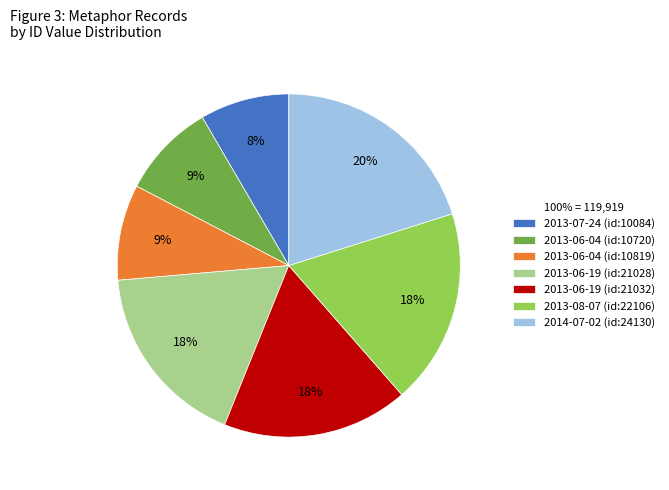

To the nearest percent, what portion does 2013-08-07 (id:22106) represent?

18%